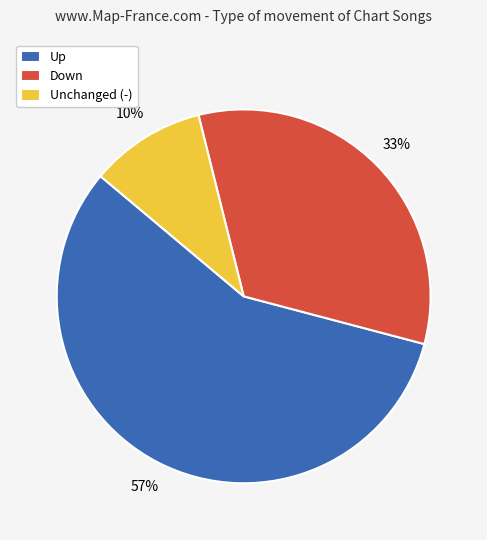

Combined, do Unchanged (-) and Down account for over 50%?

No